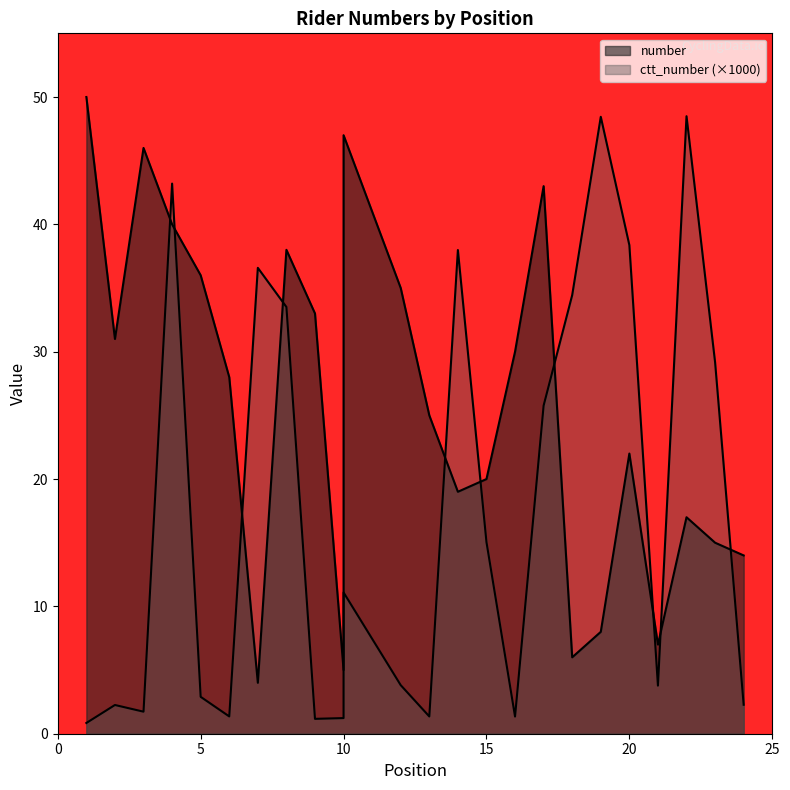

At which label does number first exceed 28?

1